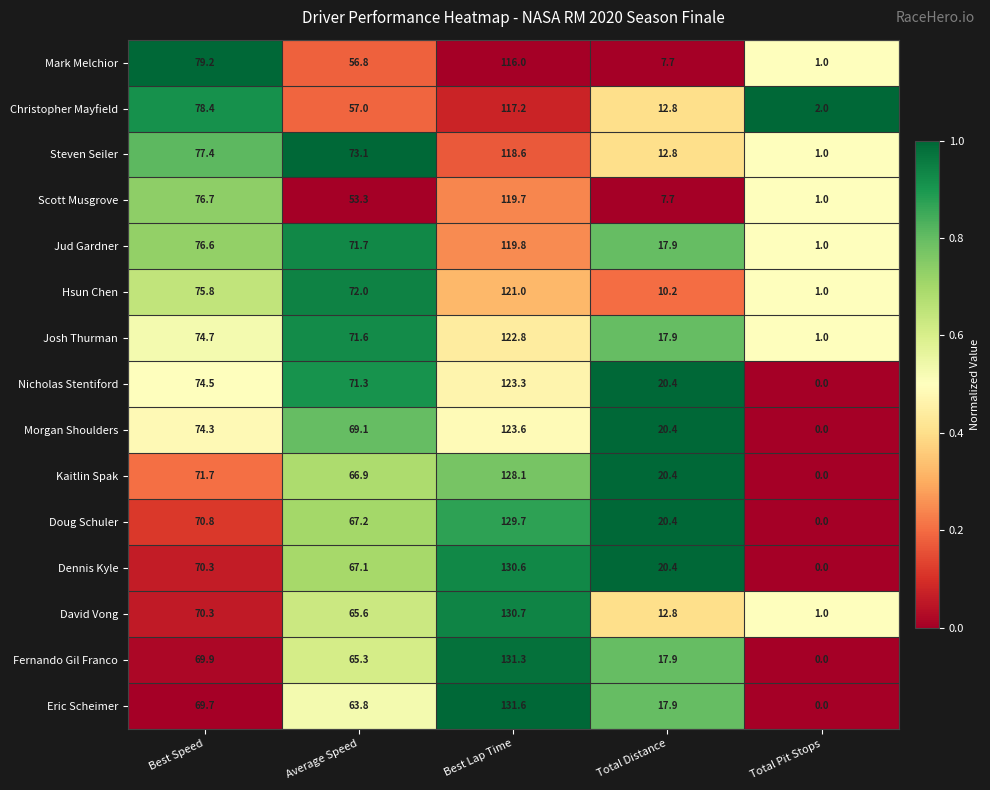

At how many categories does at least one series exceed 0?

5